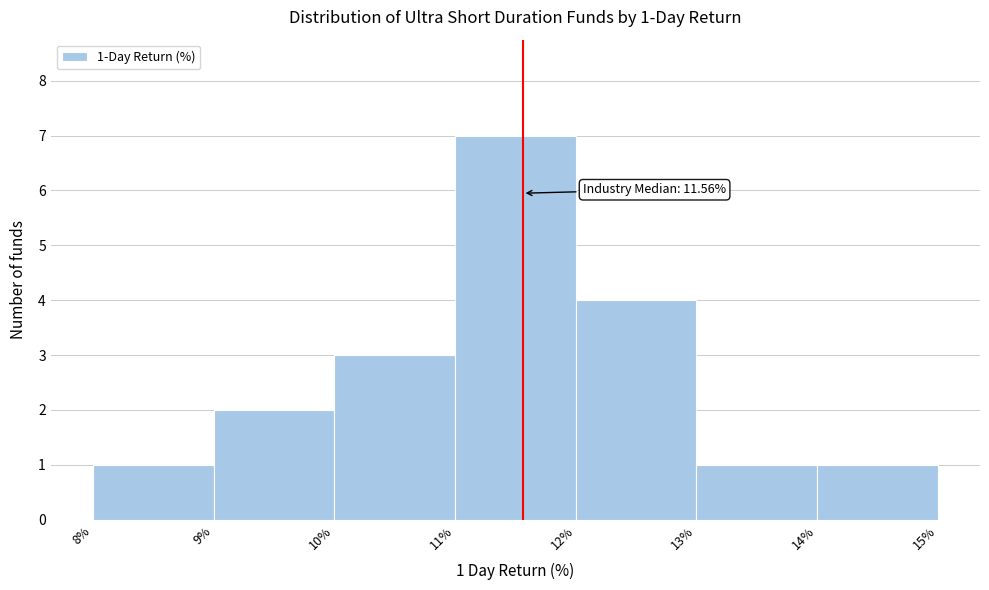

Over which range of the x-axis is the bar tallest?

11% to 12%